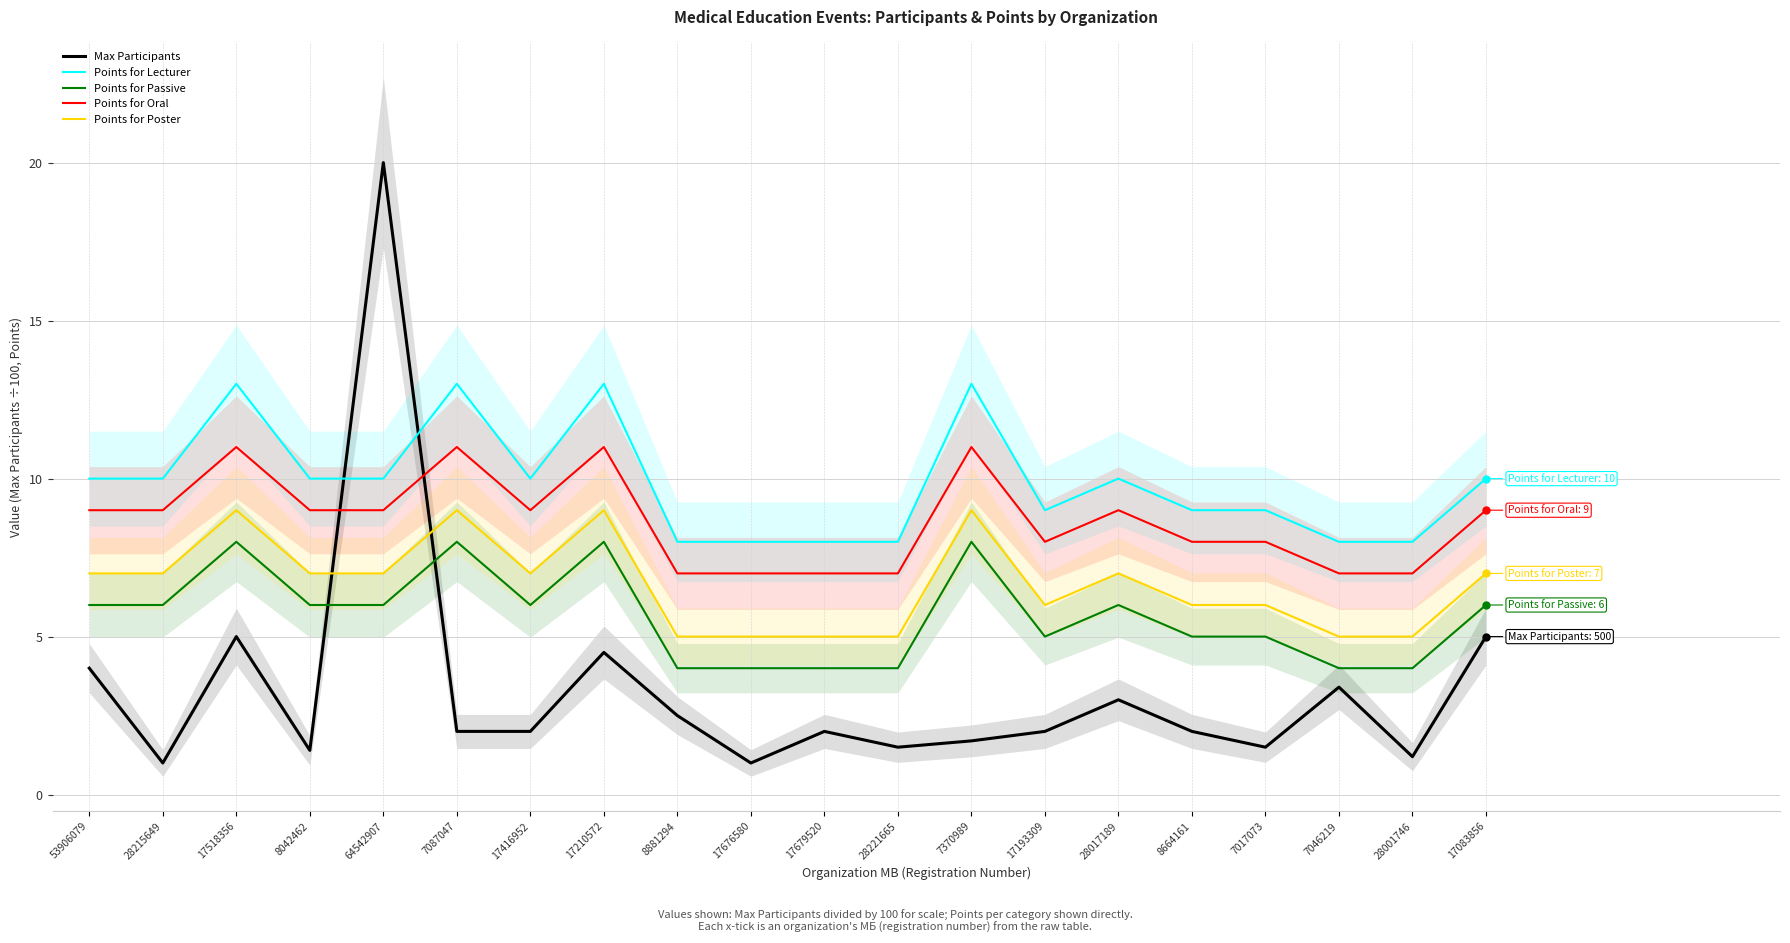

Read the Points for Poster value at 28215649.

7.0